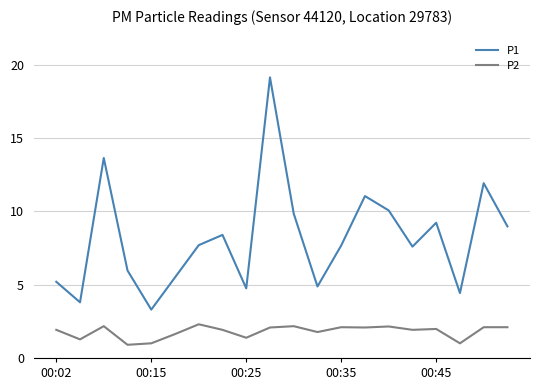

What is the maximum value for P2?

2.3